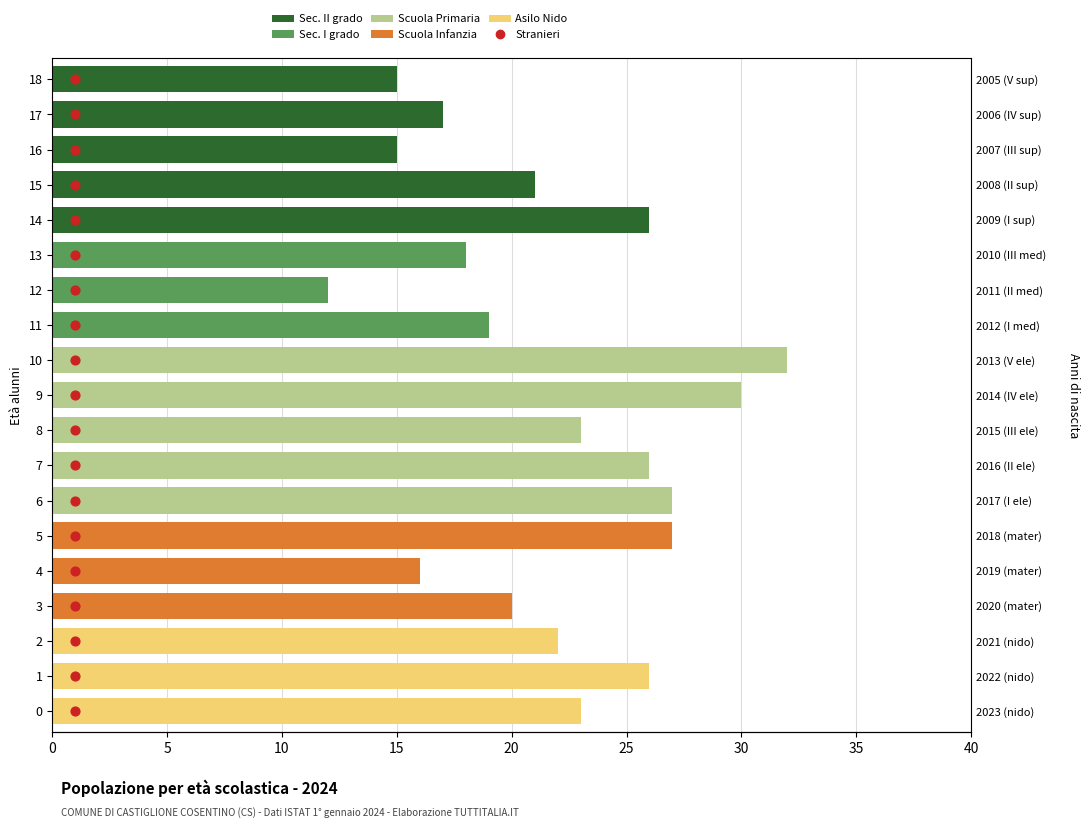

At which category is the sum across all series the highest?

10